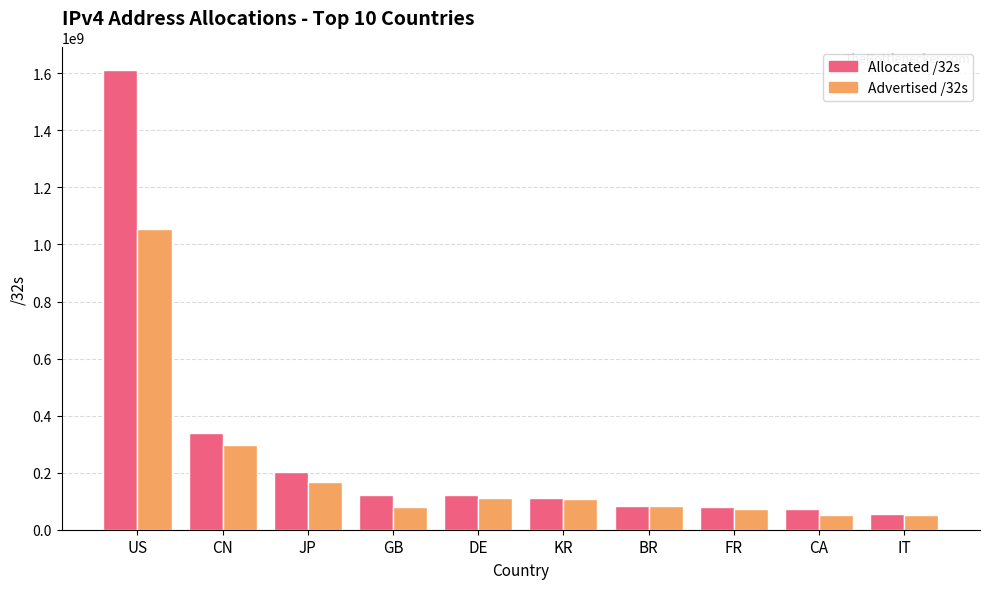

Is it true that Advertised /32s equals 463272817 at CN?

False